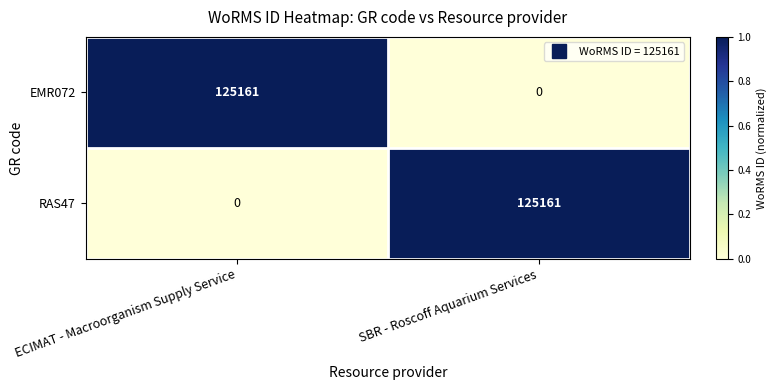

What is the total value across all series at ECIMAT - Macroorganism Supply Service?

125161